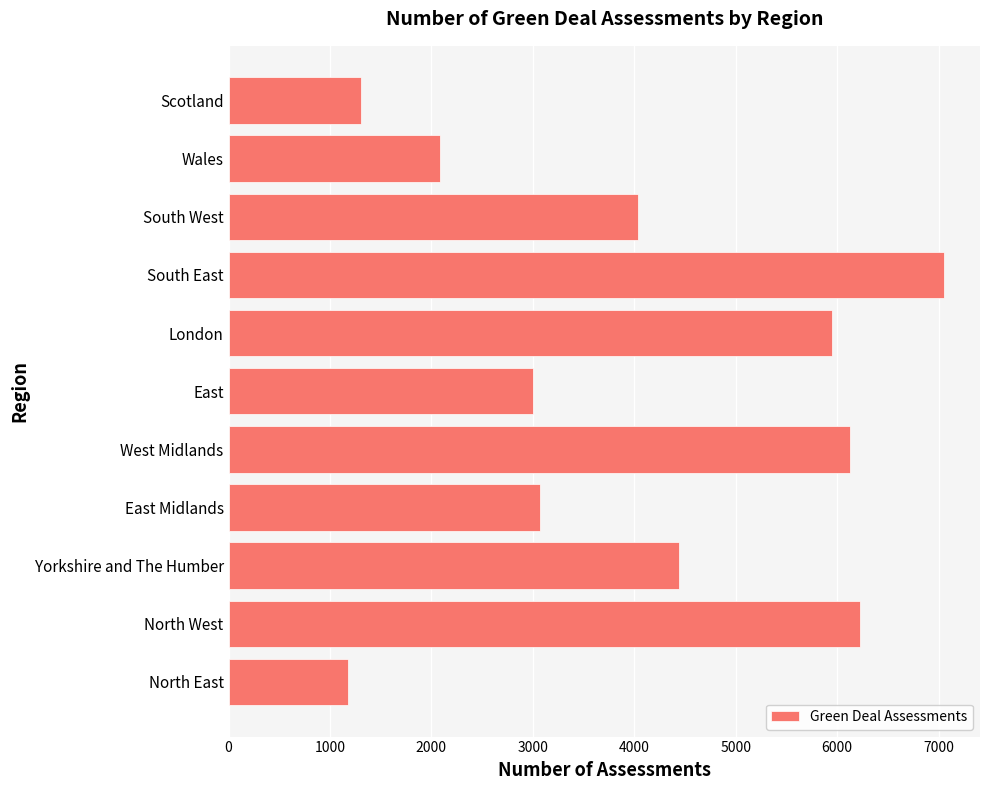

What is the change in value from East Midlands to London?

+2879